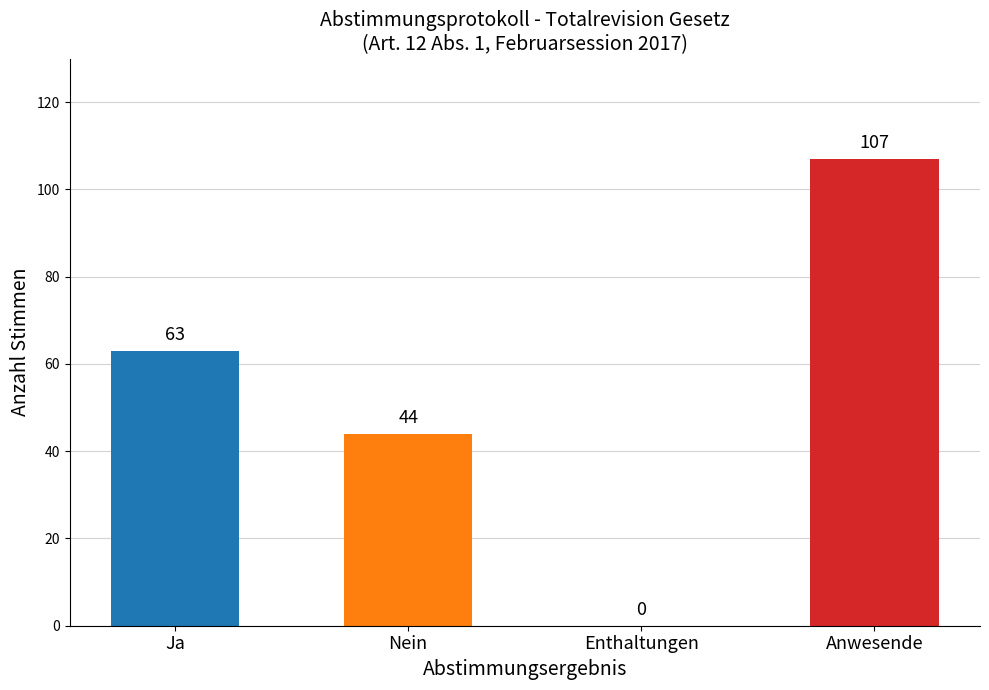

What value does the data have at Nein, to the nearest 50?

50